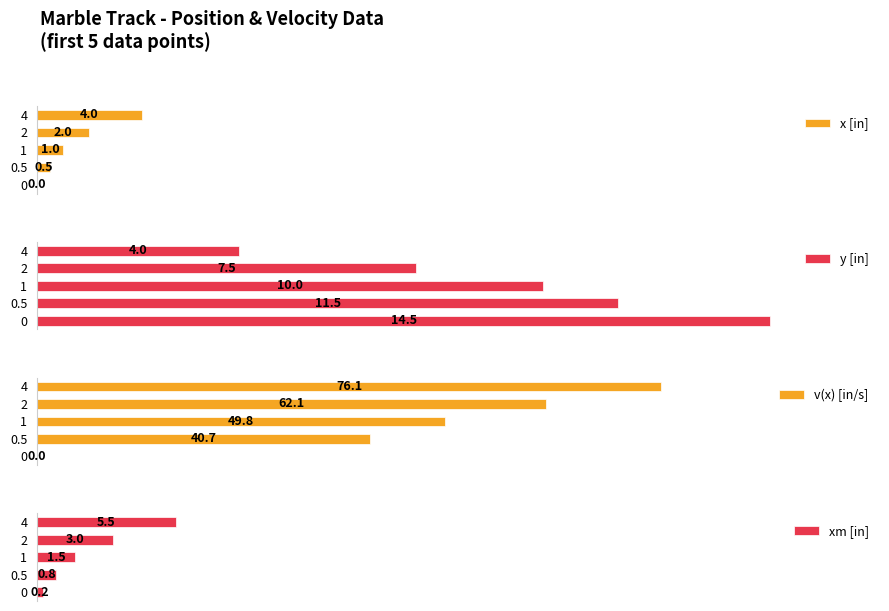

True or false: y [in] has a value of 104.5 at 2.

False